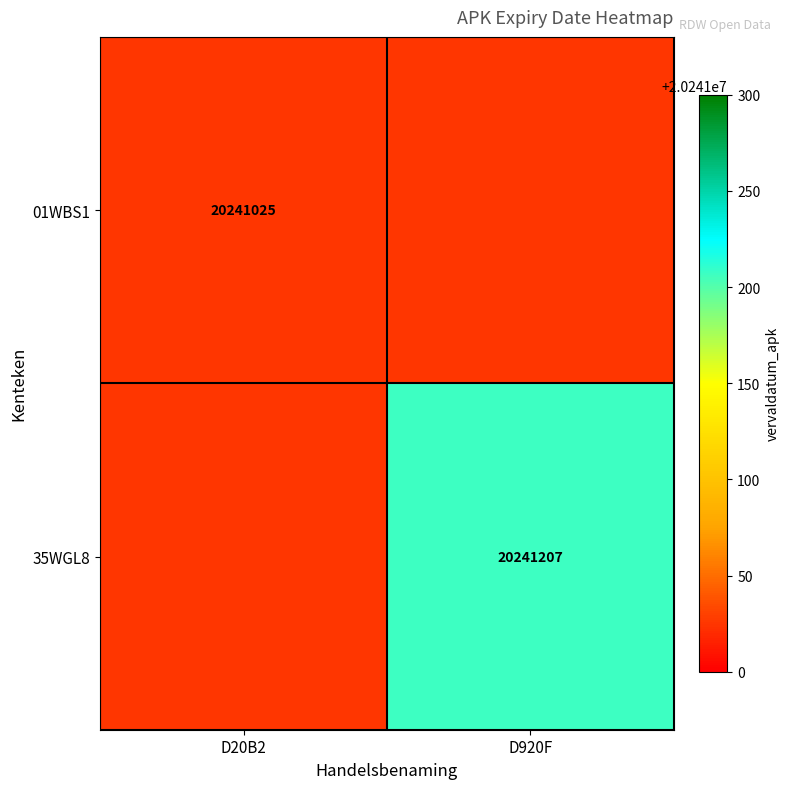

True or false: 35WGL8 has a value of 27336192 at D920F.

False